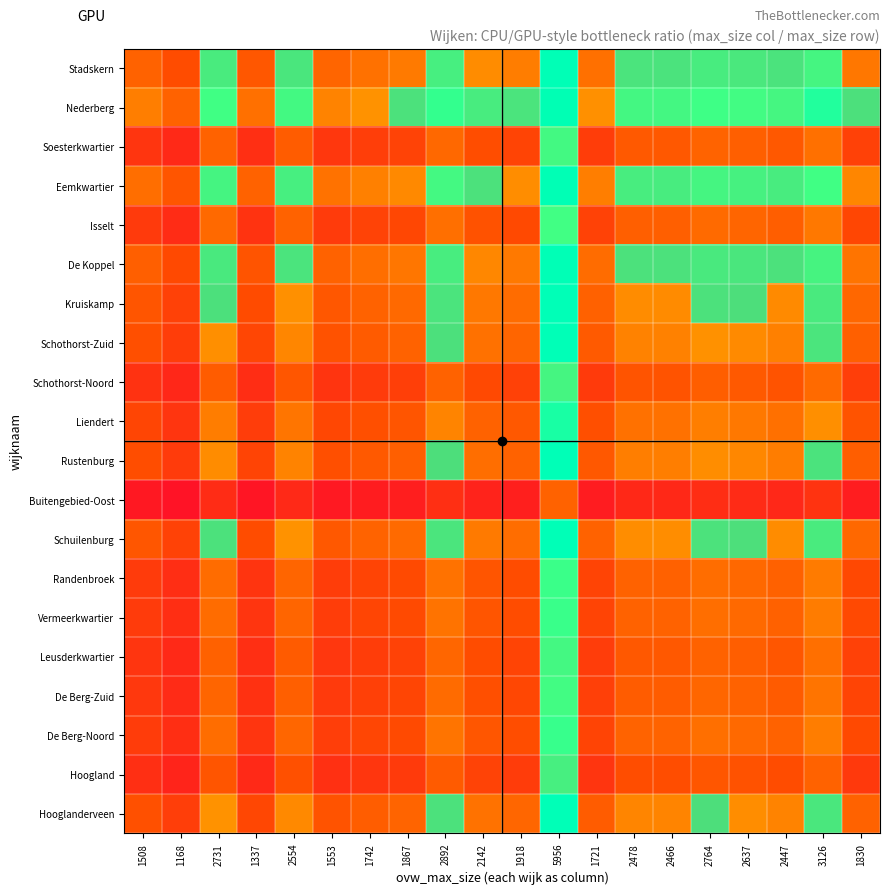

At which category is the sum across all series the highest?

5956